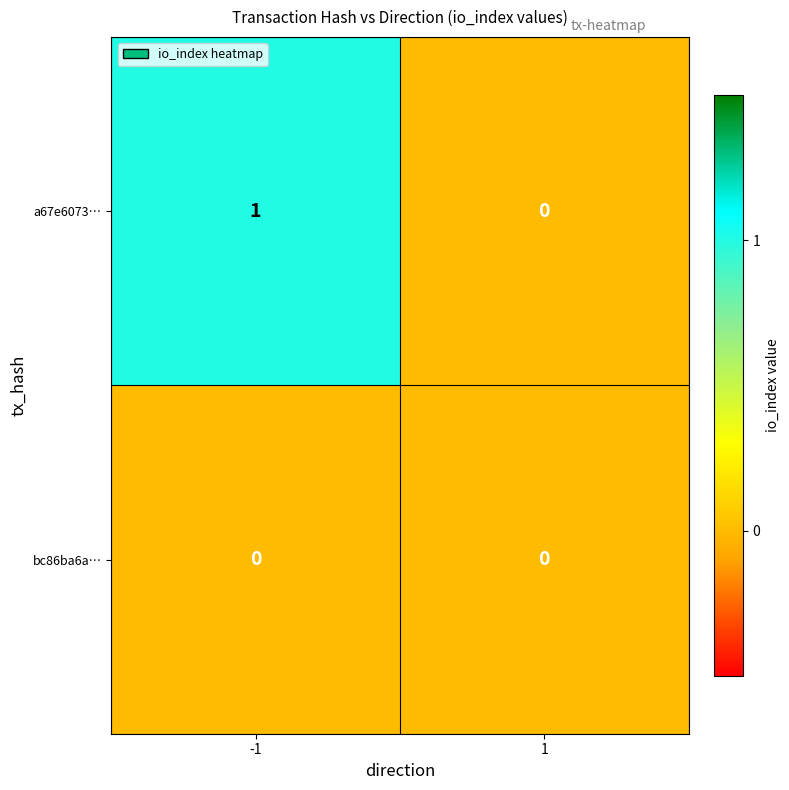

Count the number of data series in this chart.

2